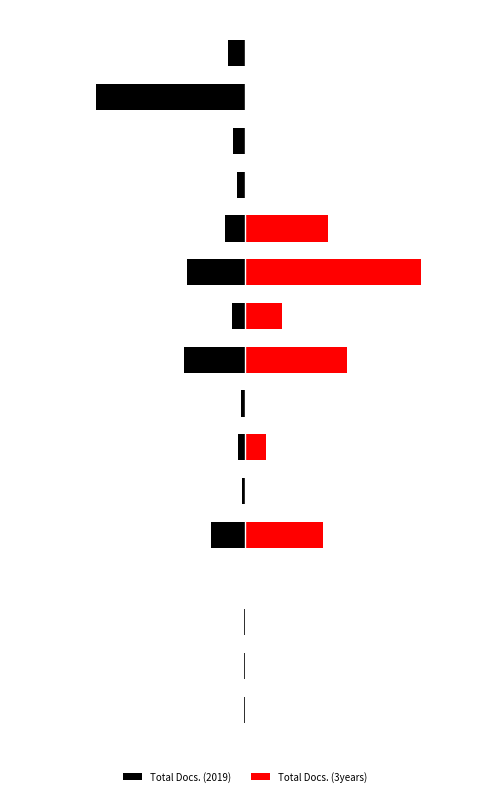

Rank the series by their maximum value, from lowest to highest.

Total Docs. (2019), Total Docs. (3years)